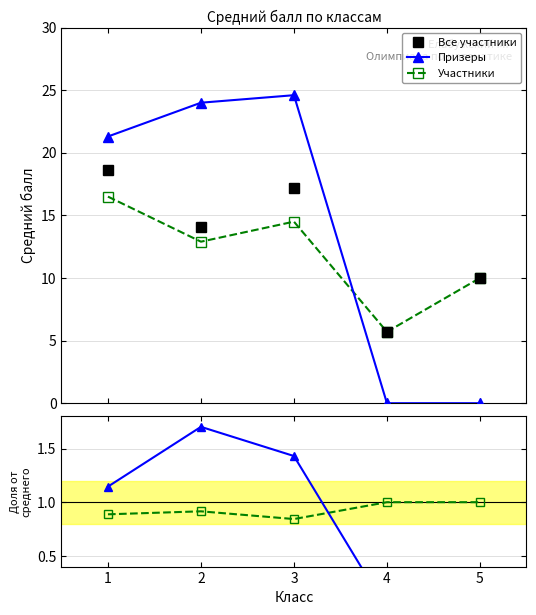

True or false: Участники has more than 1 interior local peaks.

False